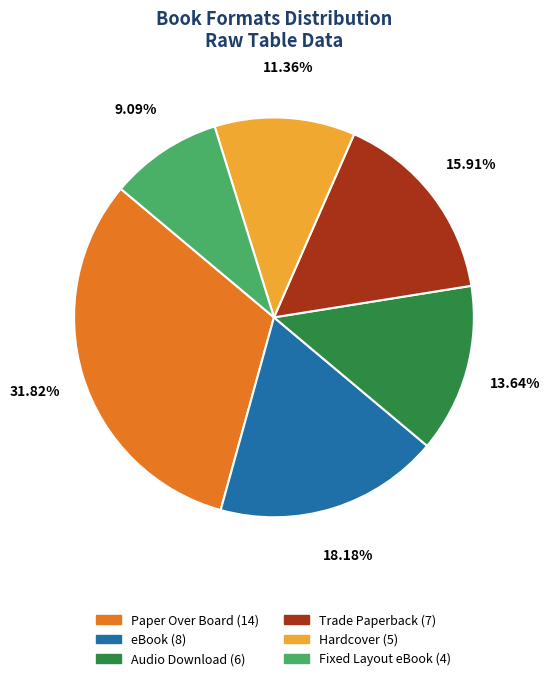

To the nearest percent, what portion does Trade Paperback represent?

16%